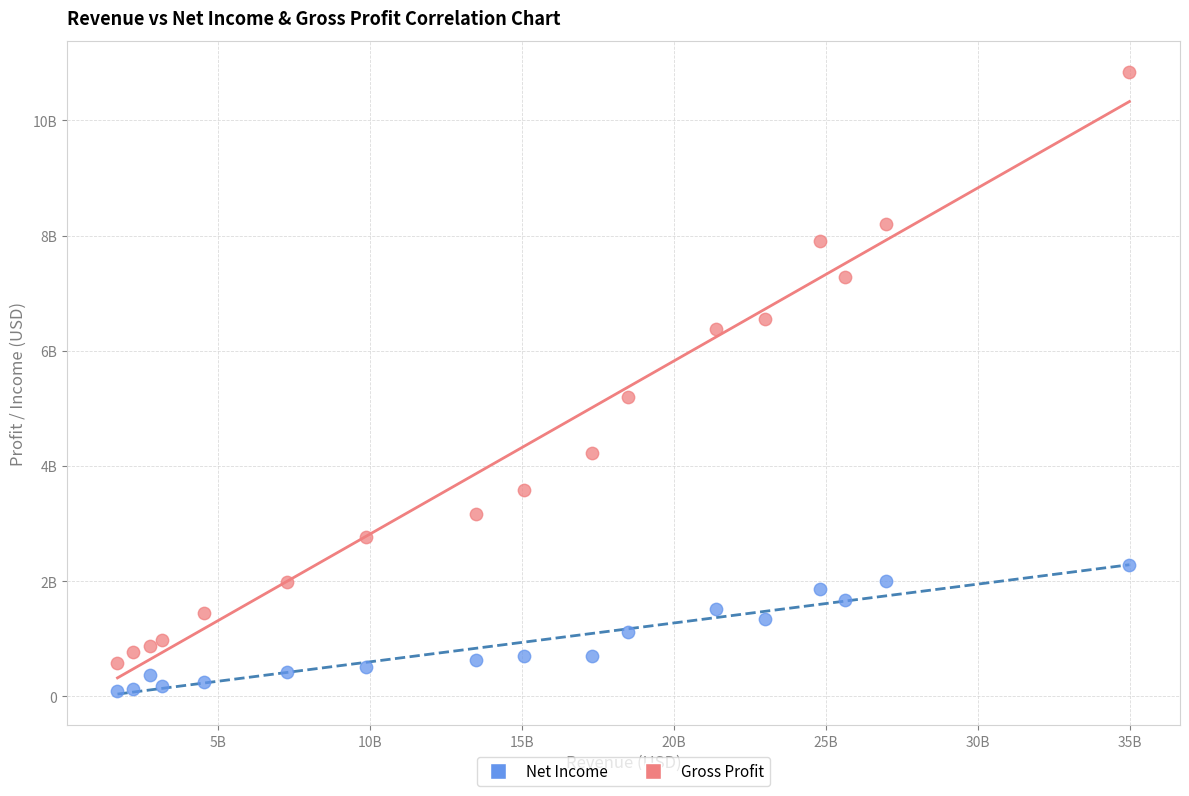

Which series contains the lowest Y value?

Net Income